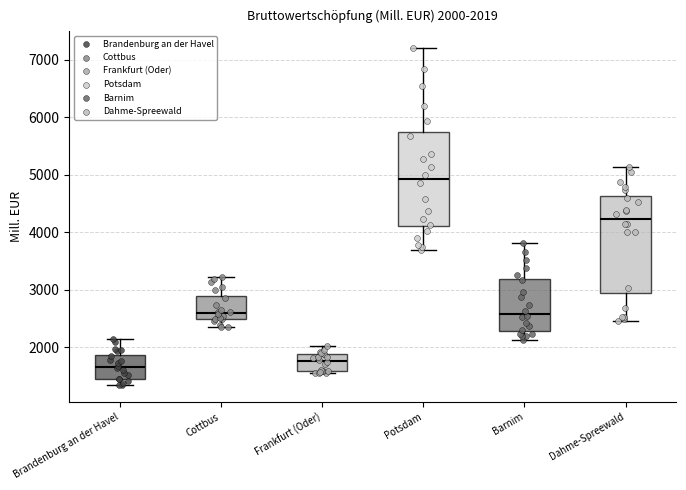

Which box's median line is the lowest?

Brandenburg an der Havel